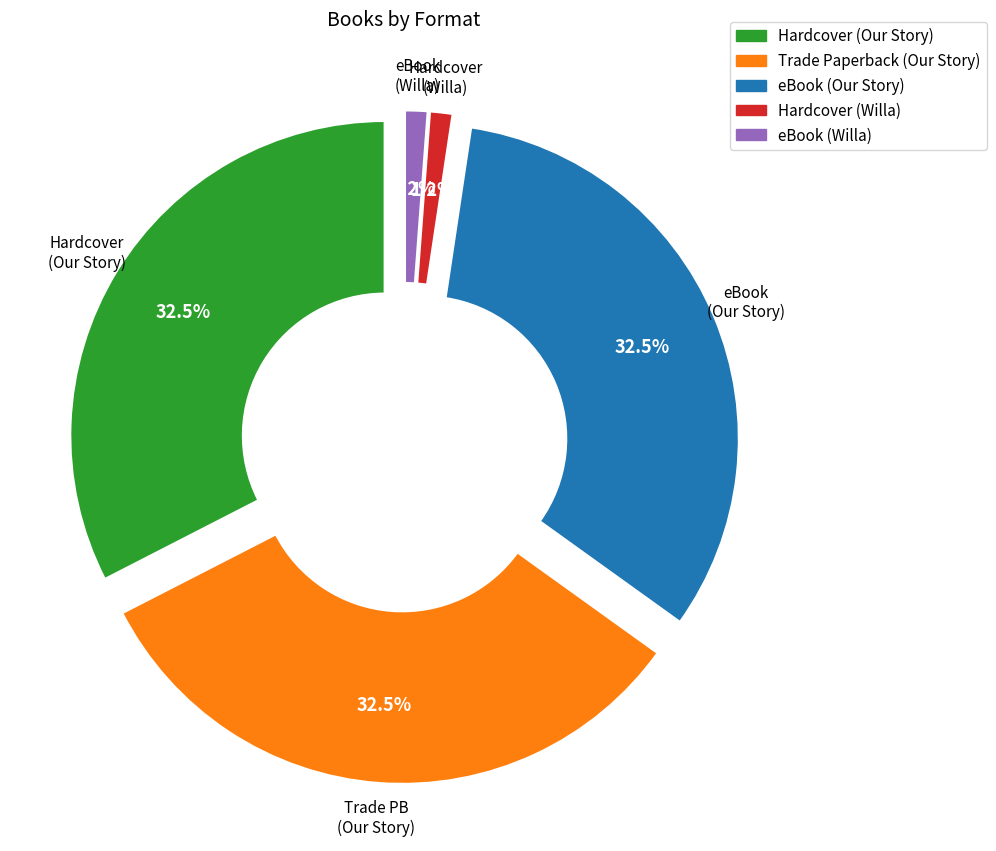

True or false: eBook (Our Story) accounts for 47% of the total.

False